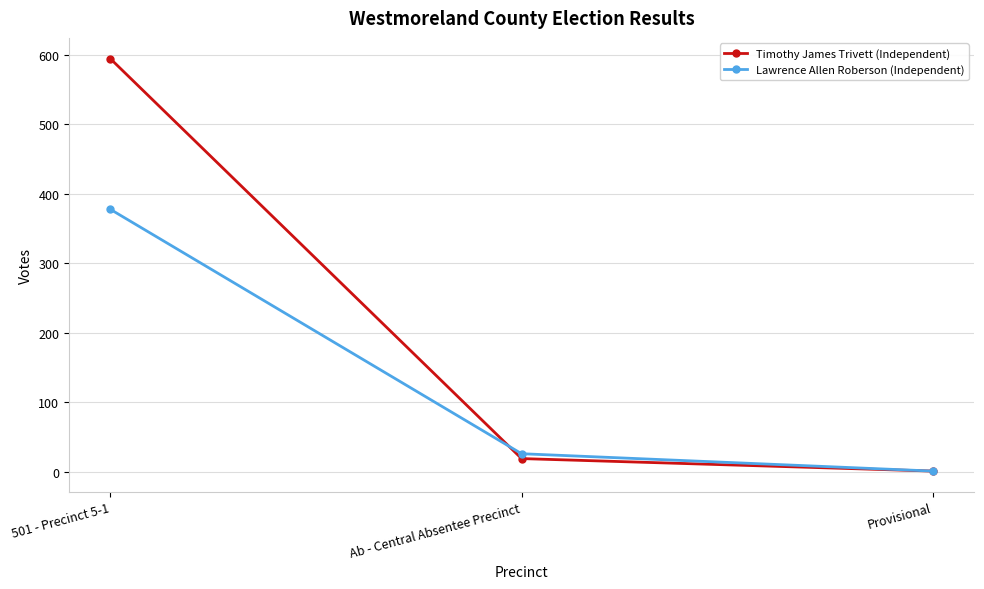

Which series changed the most between 501 - Precinct 5-1 and Ab - Central Absentee Precinct?

Timothy James Trivett (Independent)